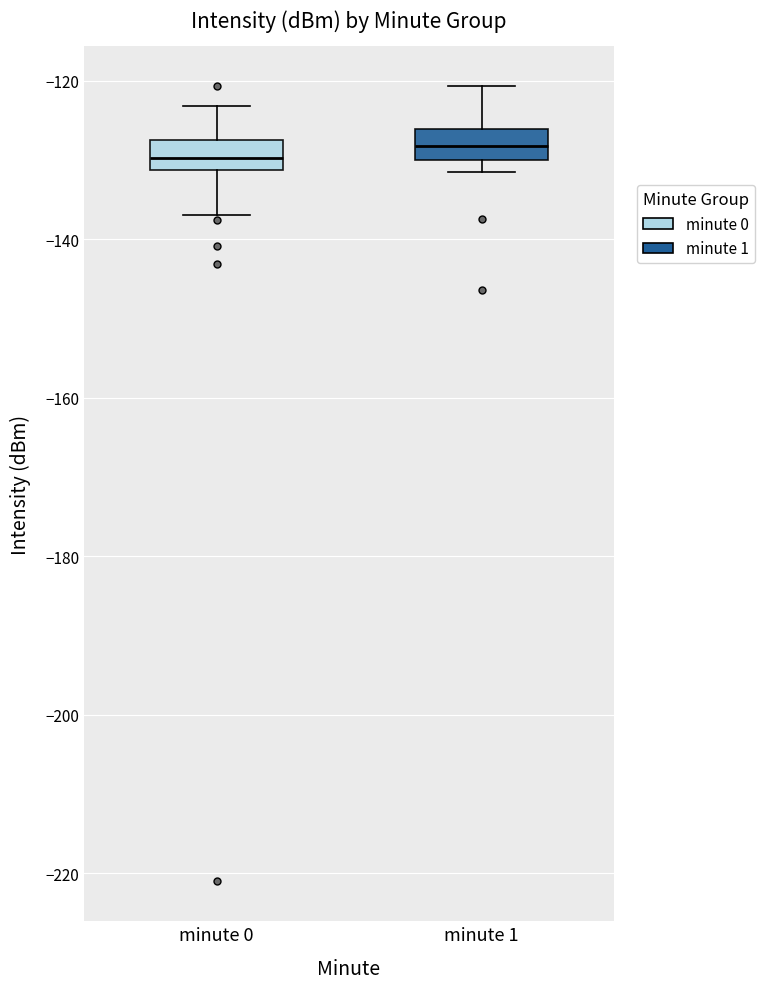

Where is the lower edge of the box for minute 1 on the y-axis? The values are not printed on the chart, so give them approximately, as read against the axis.

-130